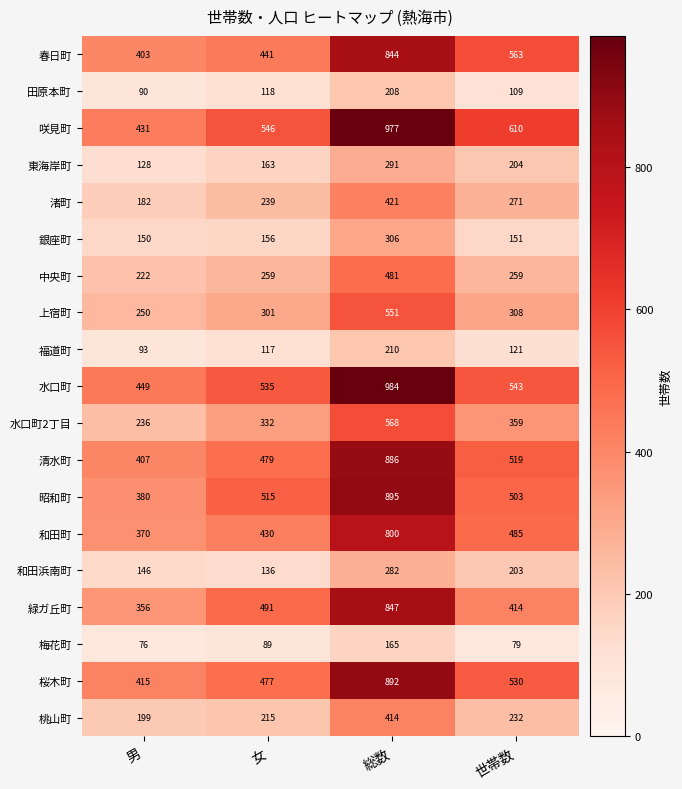

The value of 和田町 at 女 is 744. True or false?

False